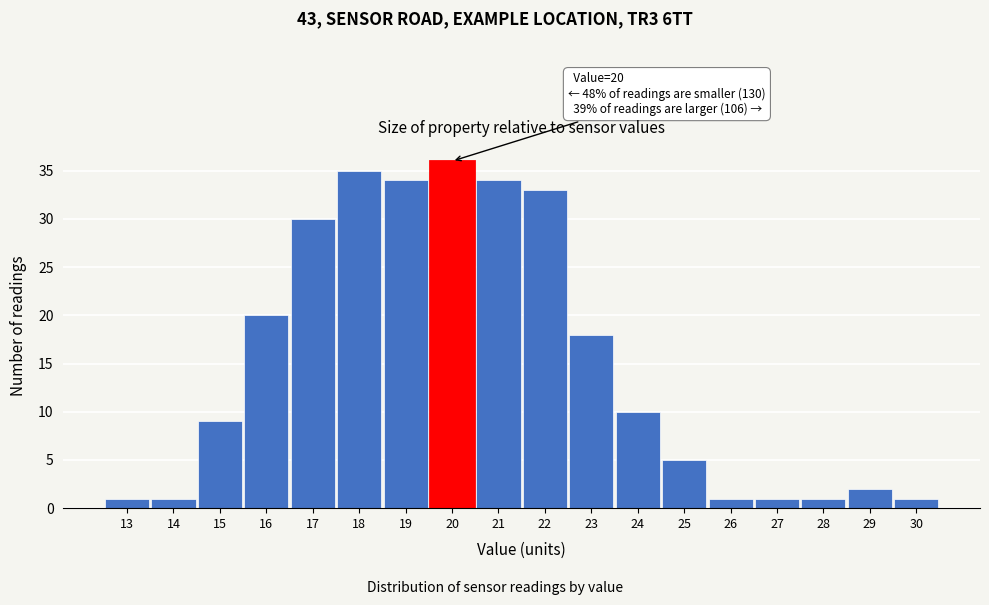

Reading left to right, extract all data points from this chart.

13=1	14=1	15=9	16=20	17=30	18=35	19=34	20=36	21=34	22=33	23=18	24=10	25=5	26=1	27=1	28=1	29=2	30=1